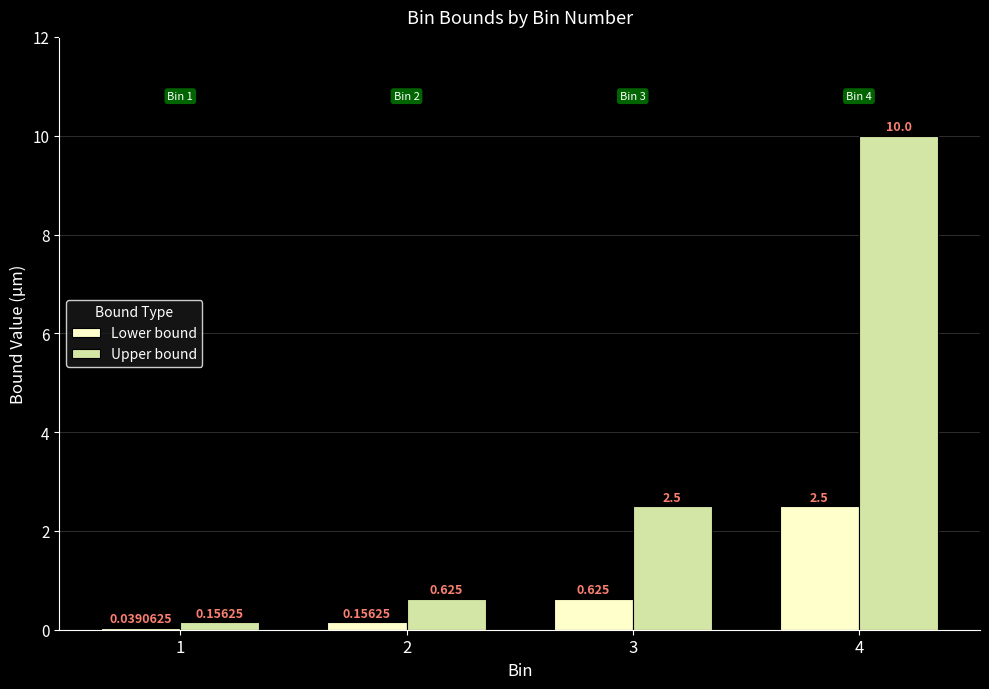

Which category has the highest value across all series?

4